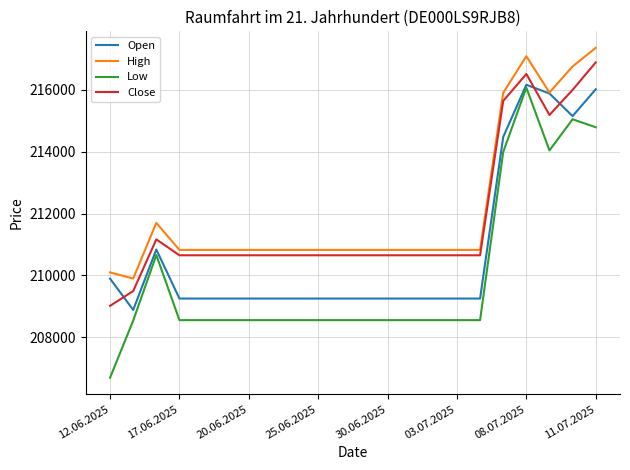

What is the sum of all Close values?

4659014